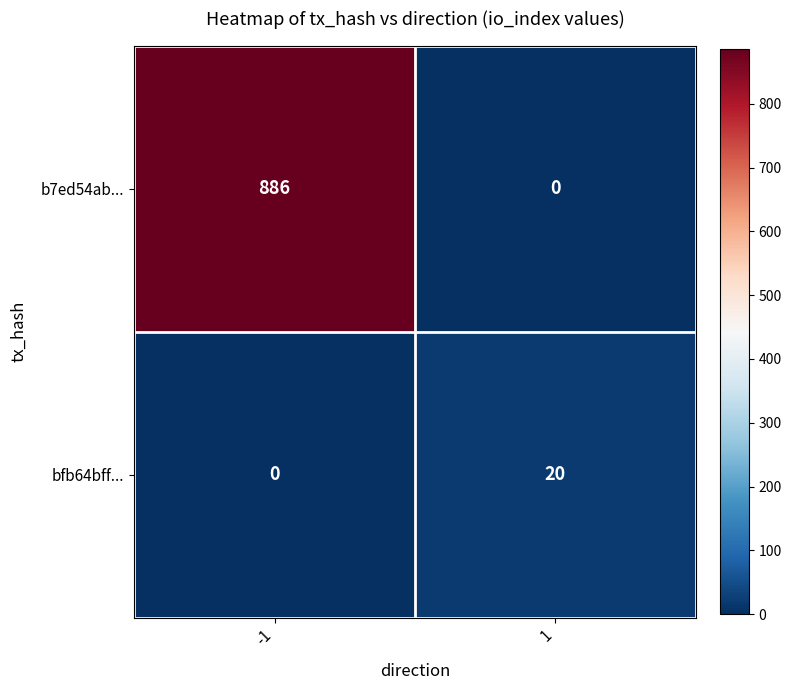

List the series in order of their overall mean, highest first.

b7ed54ab..., bfb64bff...